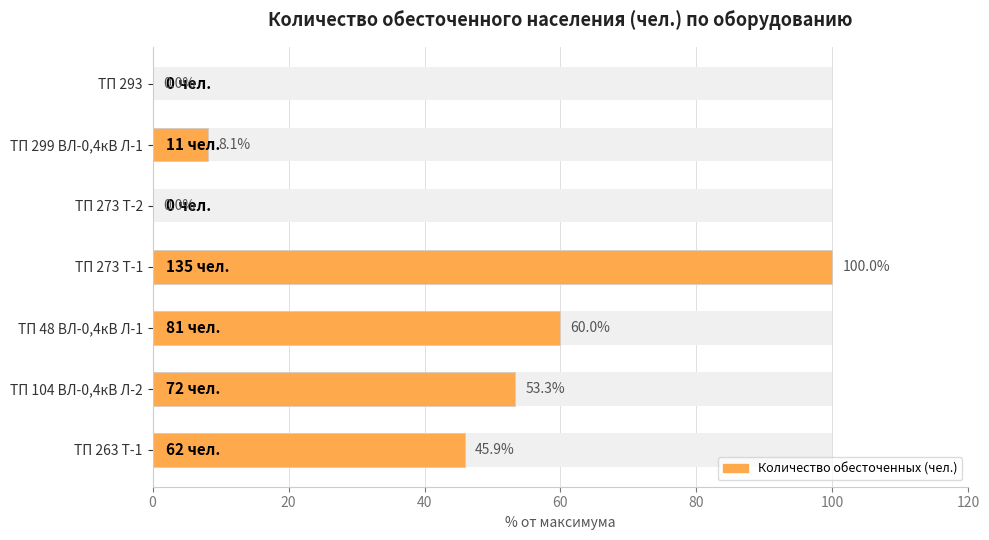

How many bars are there in total?

7